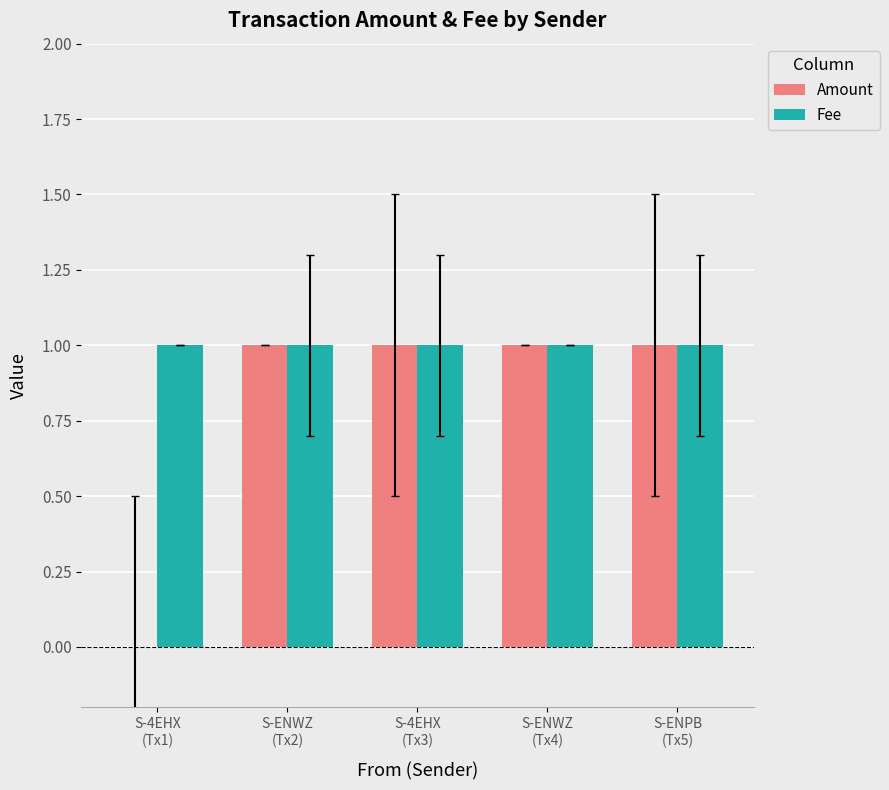

Are the bars horizontal?

No